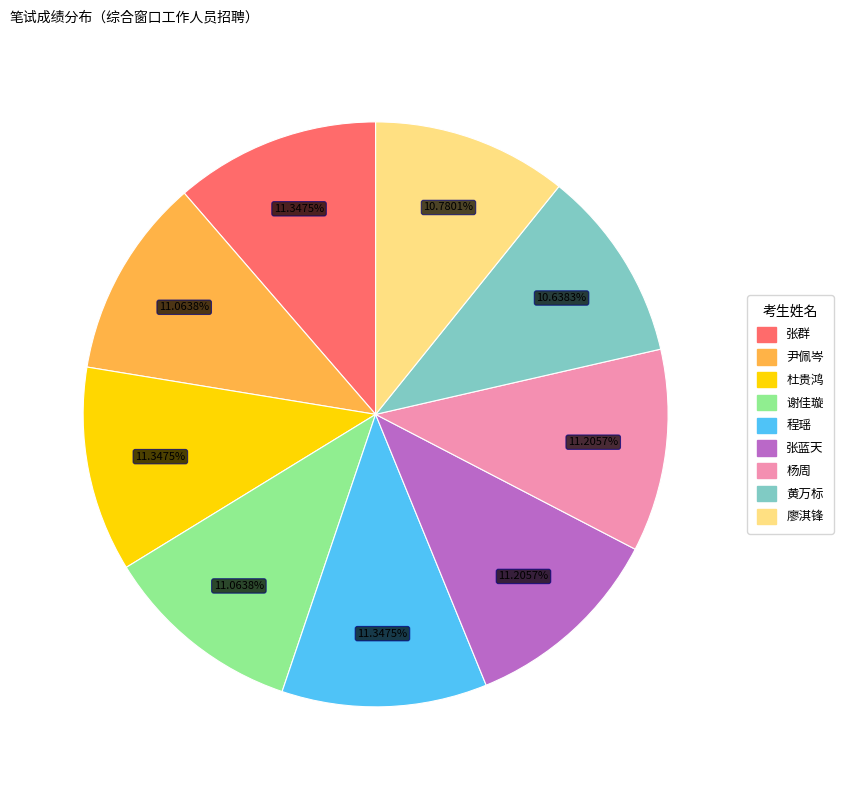

To the nearest percent, what portion does 杨周 represent?

11%